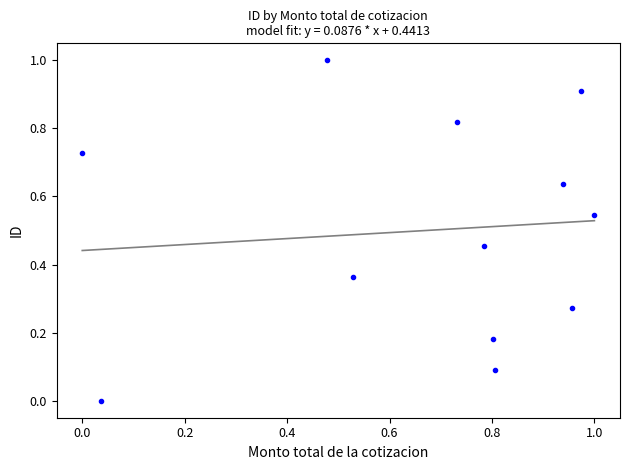

What is the range of X values (max minus min)?

1.0